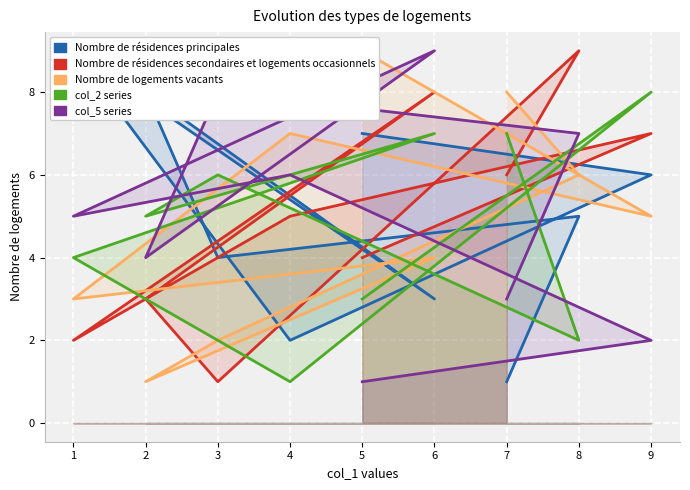

How many data points does each series have?

9